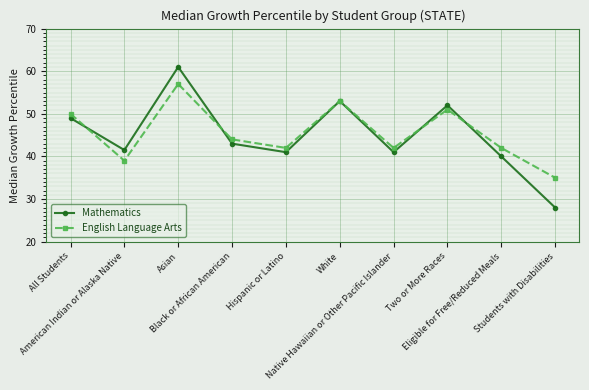

How many interior local peaks does the English Language Arts series have?

3